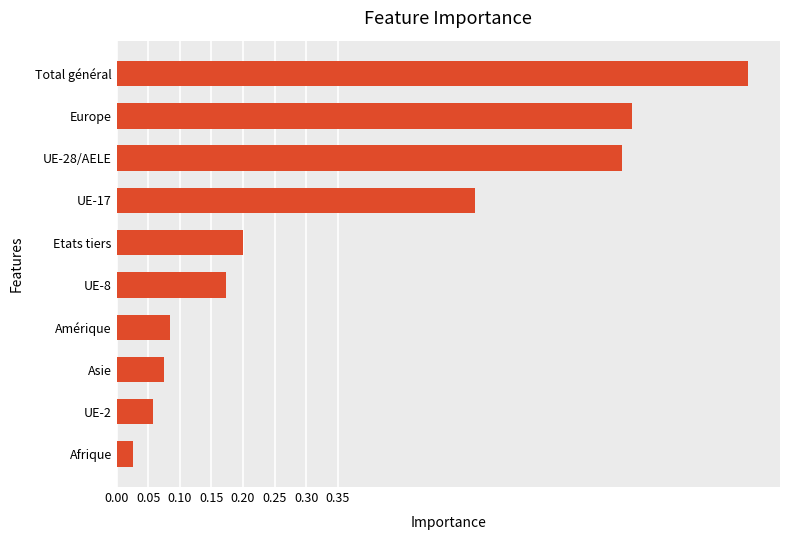

True or false: the data shows 0.1 at Etats tiers.

False